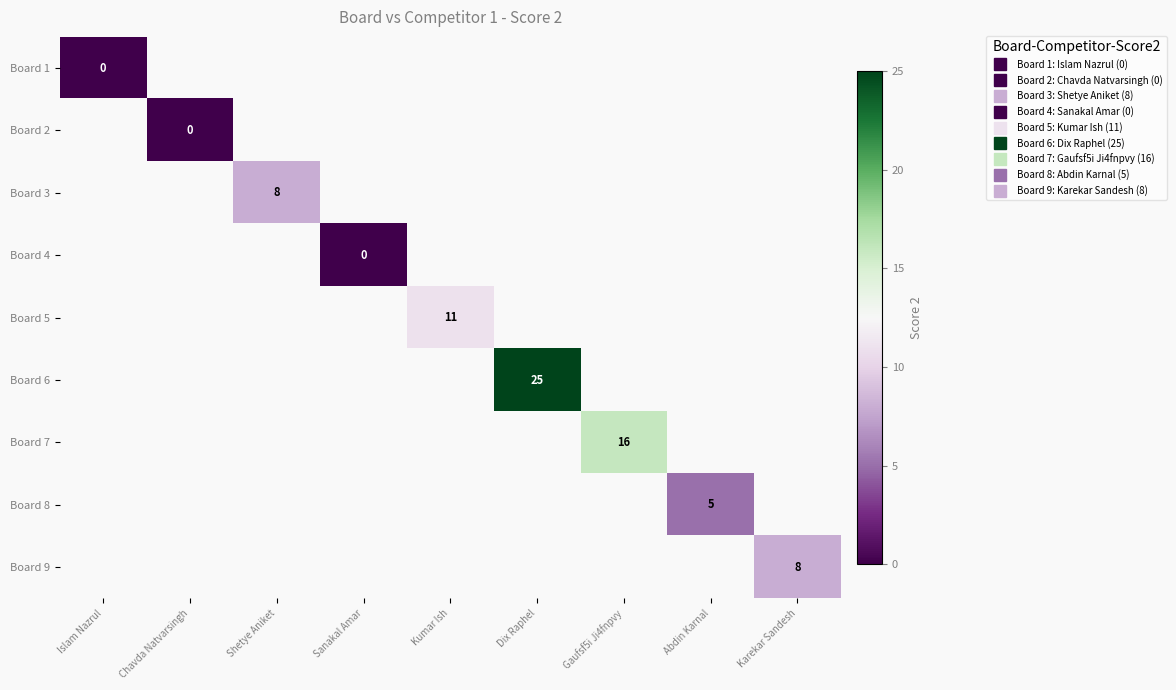

Which category has the highest value in the Board 2 series?

Islam Nazrul